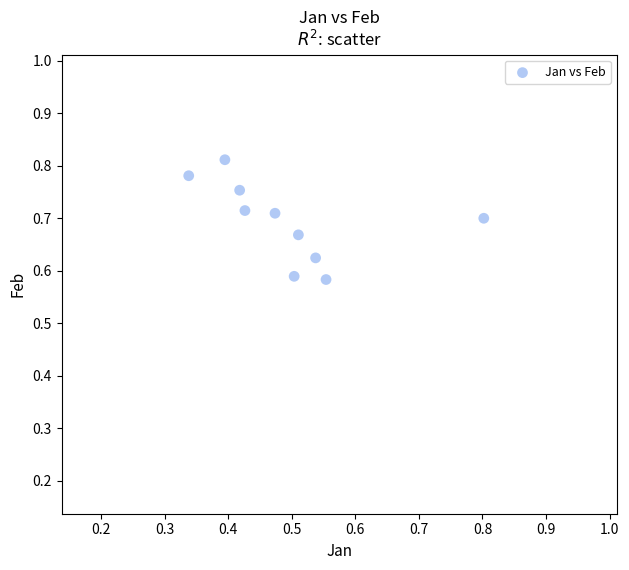

What is the average X value?

0.5